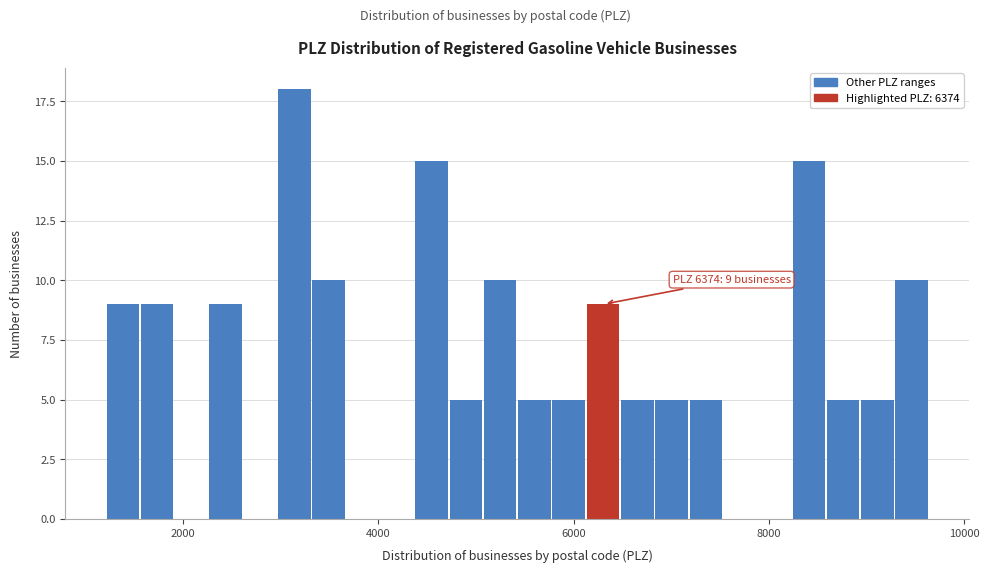

Around what value on the x-axis is the tallest bar? Give the approximate position of its centre, as read against the axis.

3200